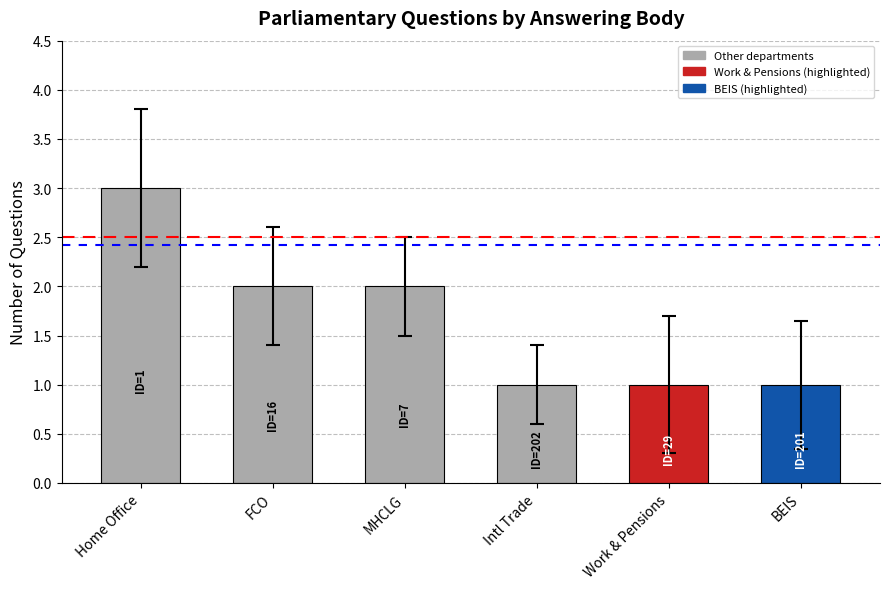

How many distinct data groups are displayed?

1